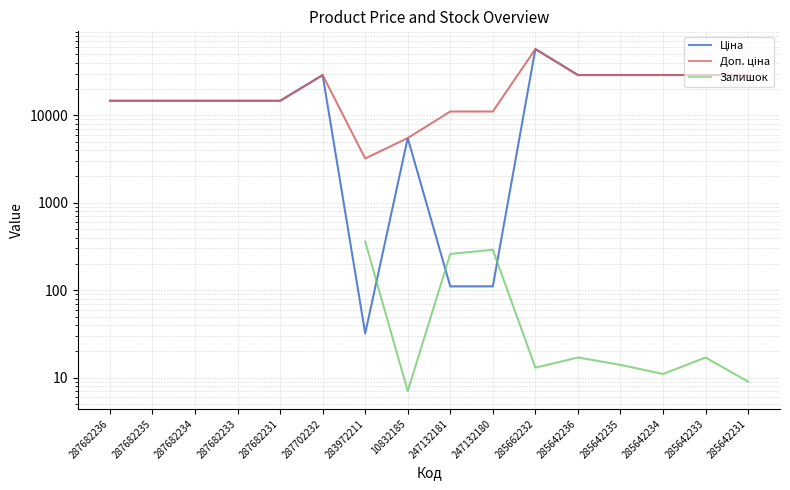

Which series has the largest total across all categories?

Доп. ціна